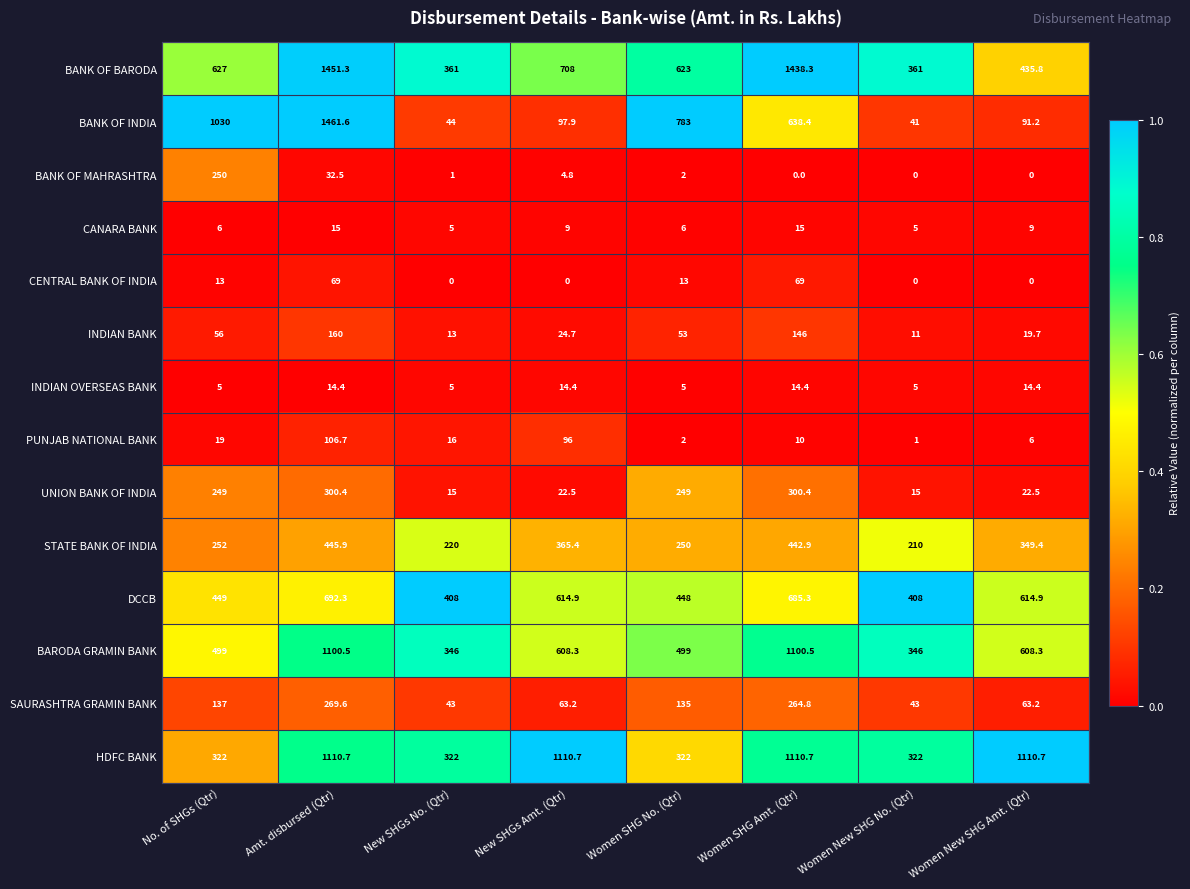

True or false: CENTRAL BANK OF INDIA has a value of 29.0 at Women New SHG No. (Qtr).

False